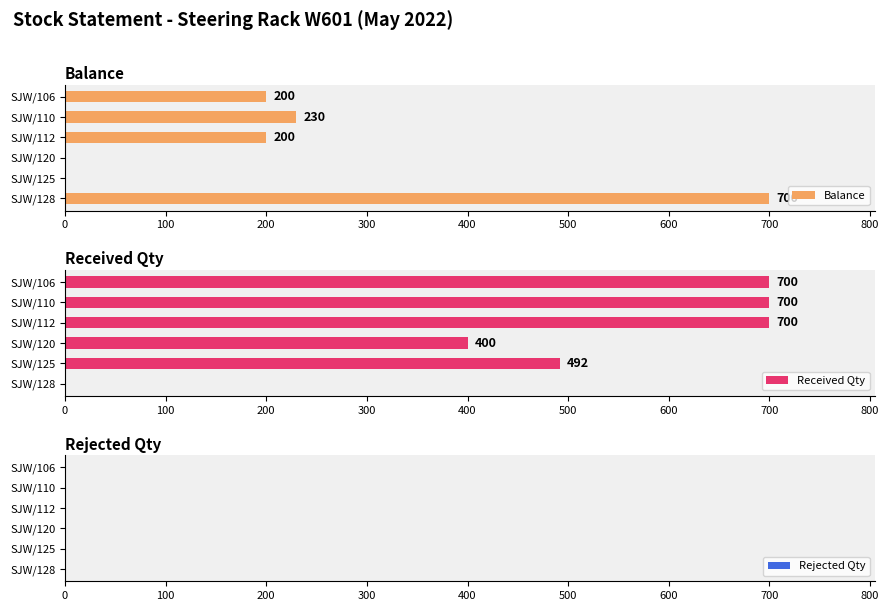

At which label does Balance reach its peak?

SJW/128